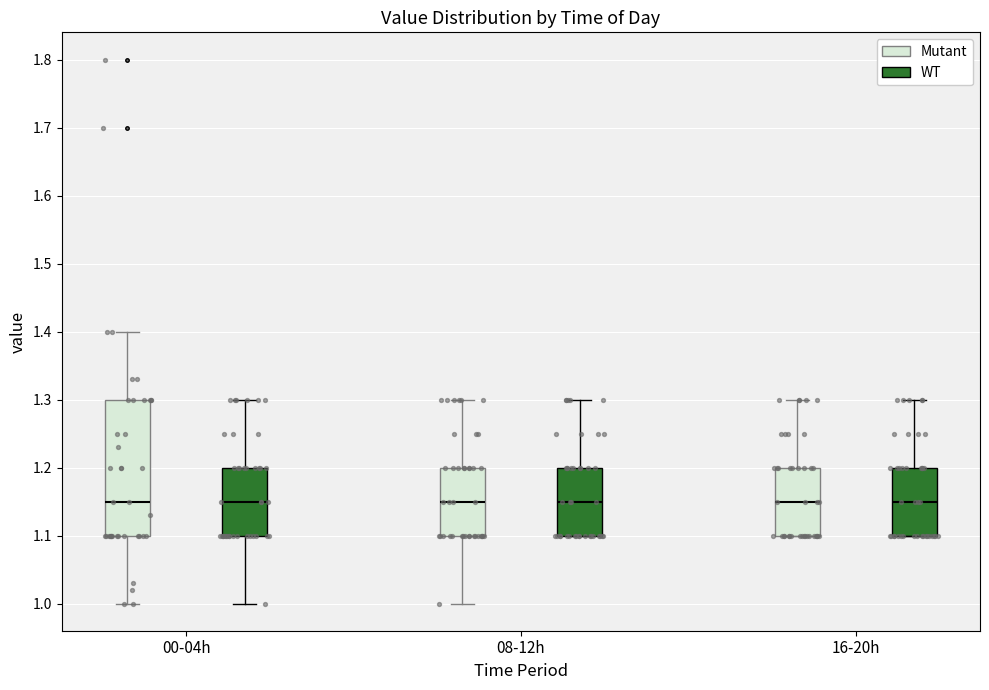

Reading left to right, read every box against the y-axis: the position of its median line, the range the box covers, and the ends of its whiskers. The values are not printed on the chart, so give them approximately, as read against the axis.

00-04h (Mutant): median 1.15, box 1.10 to 1.30, whiskers 1.00 to 1.40
00-04h (WT): median 1.15, box 1.10 to 1.20, whiskers 1.00 to 1.30
08-12h (Mutant): median 1.15, box 1.10 to 1.20, whiskers 1.00 to 1.30
08-12h (WT): median 1.15, box 1.10 to 1.20, whiskers 1.10 to 1.30
16-20h (Mutant): median 1.15, box 1.10 to 1.20, whiskers 1.10 to 1.30
16-20h (WT): median 1.15, box 1.10 to 1.20, whiskers 1.10 to 1.30